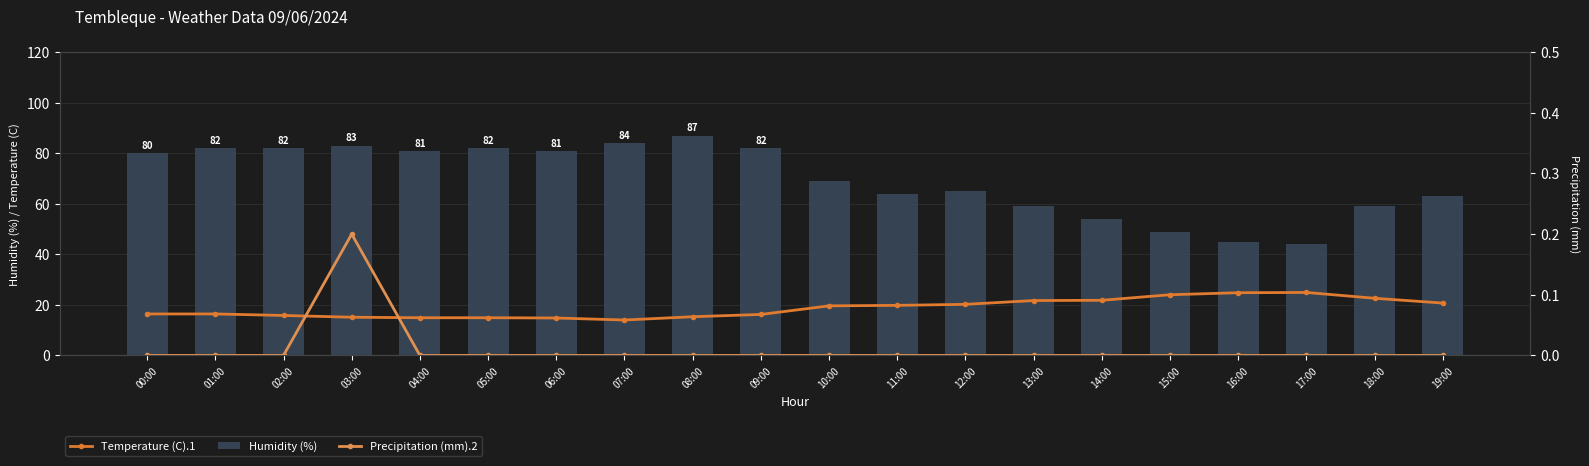

What is the sum of all Temperature (C).1 values?

373.9